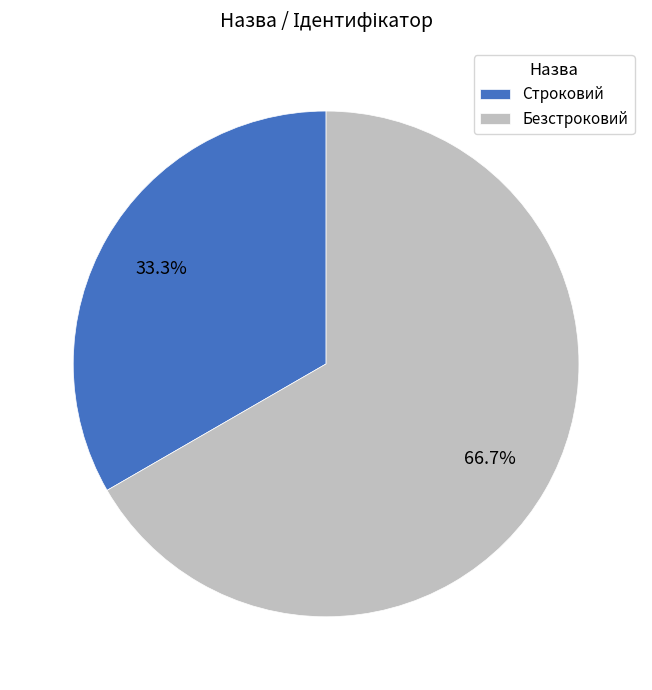

Count the number of slices in the pie.

2